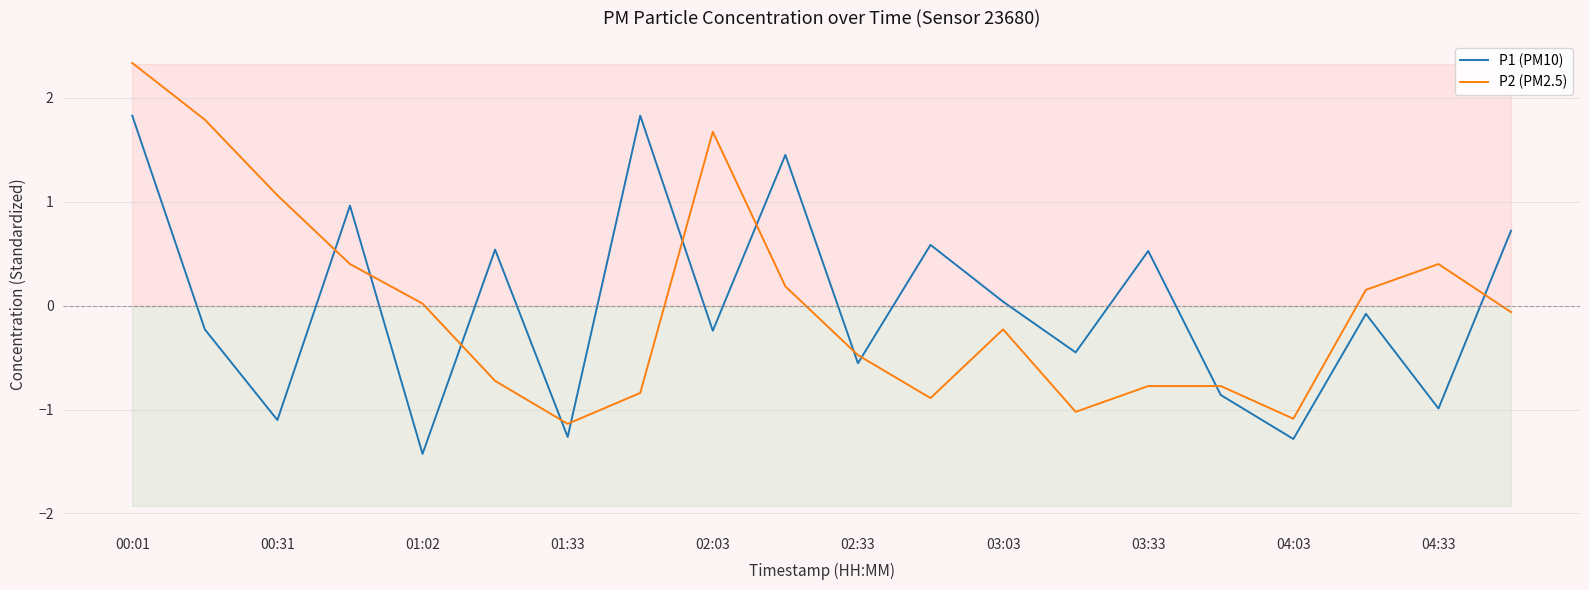

What is the minimum value shown in the chart?

-1.4